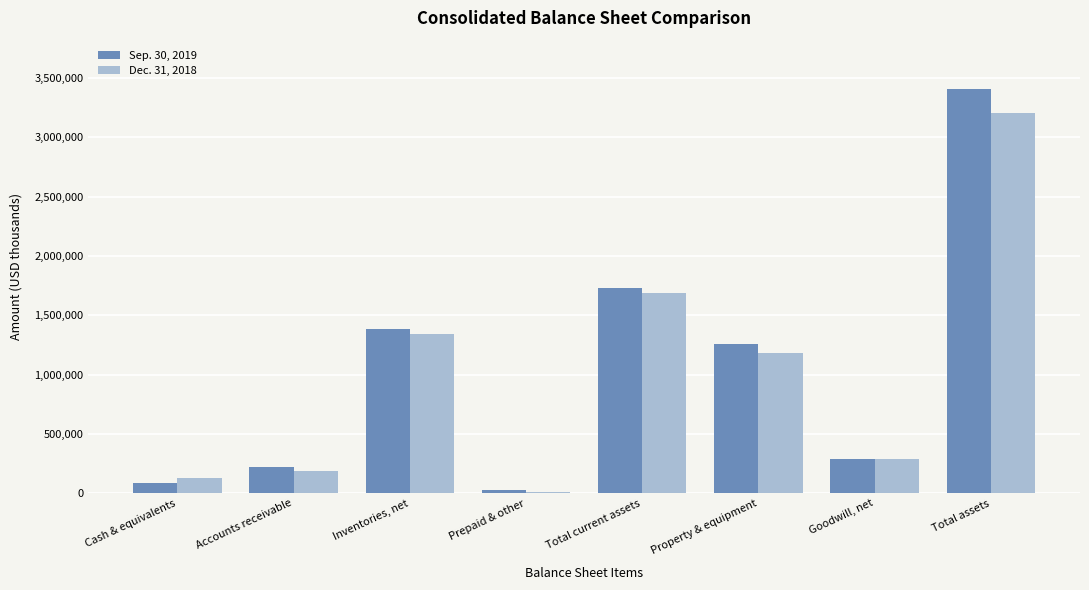

The Dec. 31, 2018 series shows 2693813 at Total current assets. True or false?

False